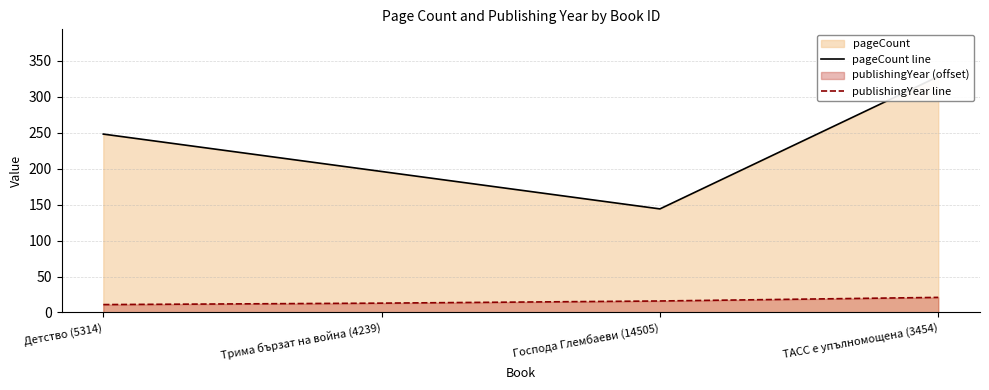

Count the number of categories in the chart.

4